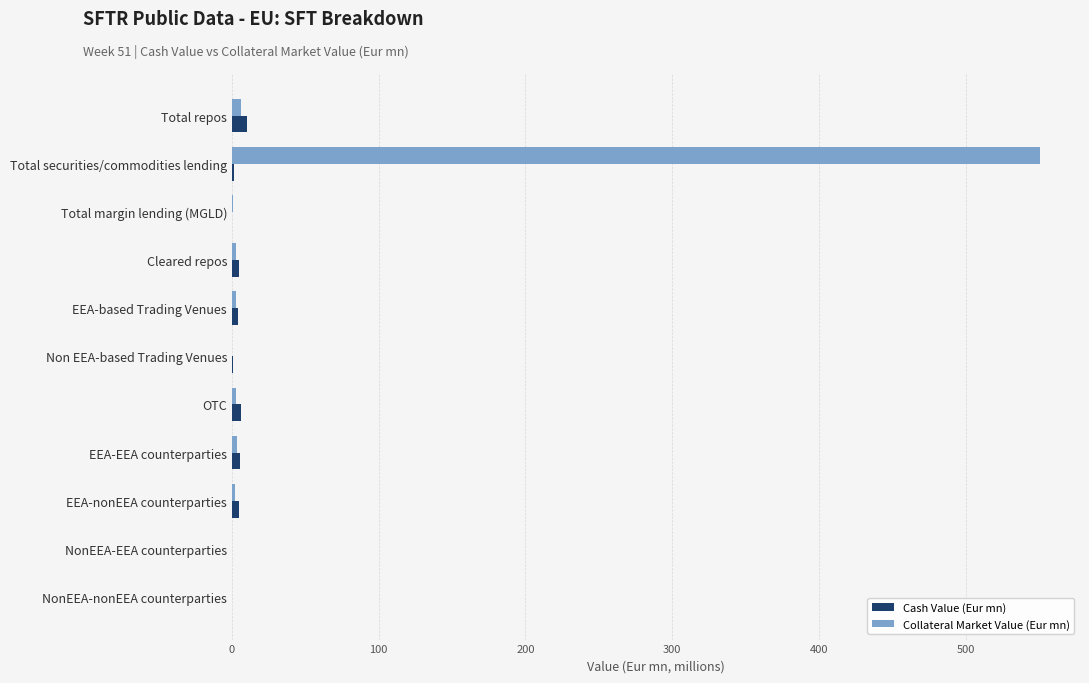

What is the sum of all Cash Value (Eur mn) values?

37.6